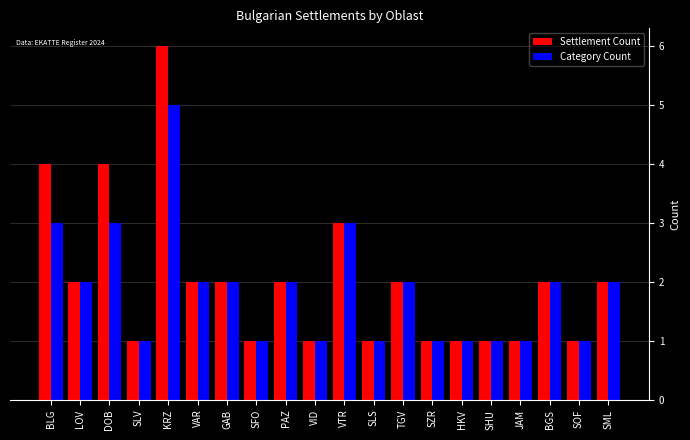

Which series has the widest spread of values?

Settlement Count